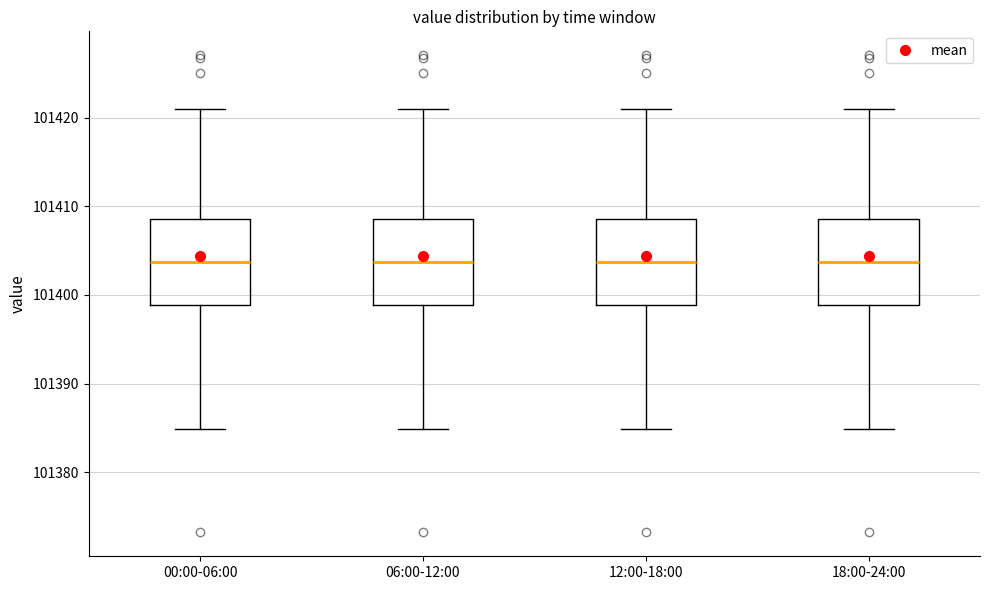

Reading left to right, read every box against the y-axis: the position of its median line, the range the box covers, and the ends of its whiskers. The values are not printed on the chart, so give them approximately, as read against the axis.

00:00-06:00: median 101404, box 101399 to 101409, whiskers 101385 to 101421
06:00-12:00: median 101404, box 101399 to 101409, whiskers 101385 to 101421
12:00-18:00: median 101404, box 101399 to 101409, whiskers 101385 to 101421
18:00-24:00: median 101404, box 101399 to 101409, whiskers 101385 to 101421